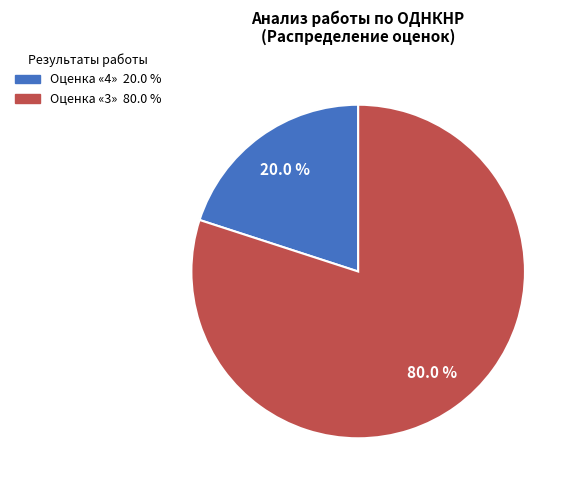

How many segments does this pie chart have?

2